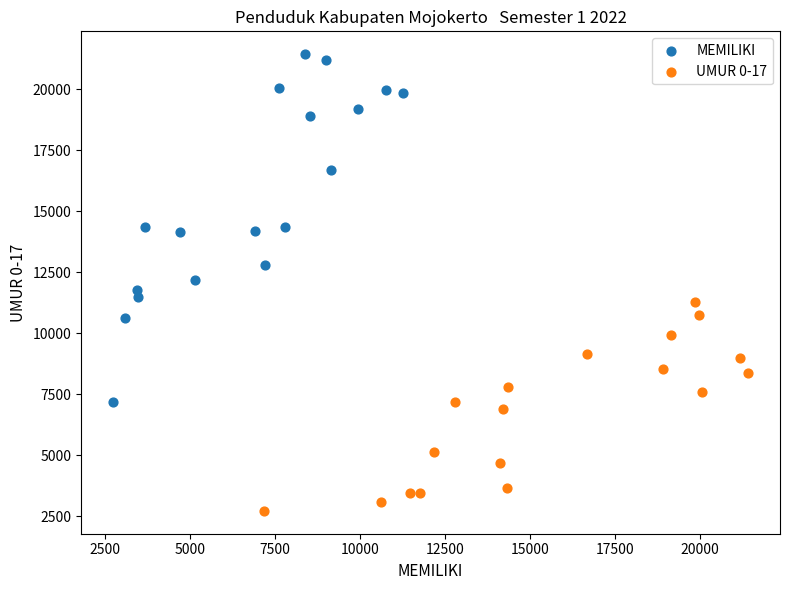

Which series has the largest Y range (max minus min)?

MEMILIKI